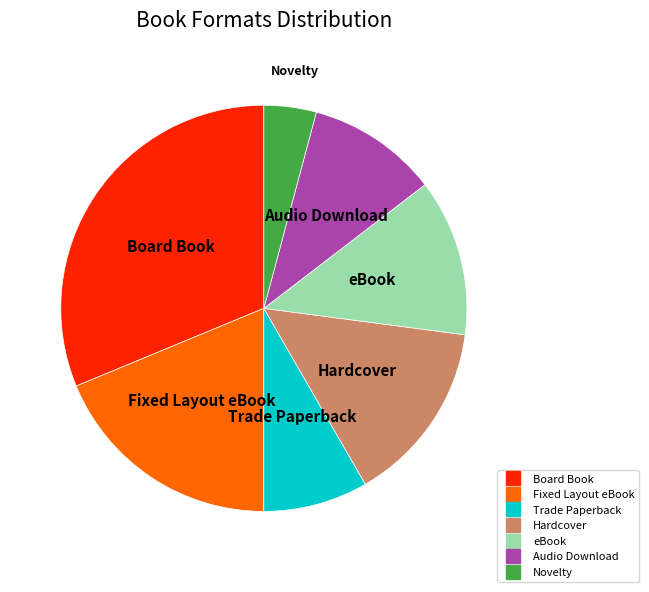

Which slice is the largest?

Board Book